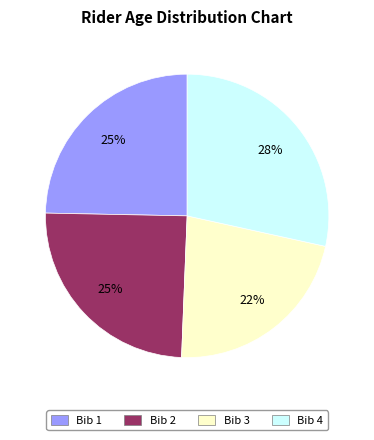

Is there any slice that represents more than half of the pie?

No